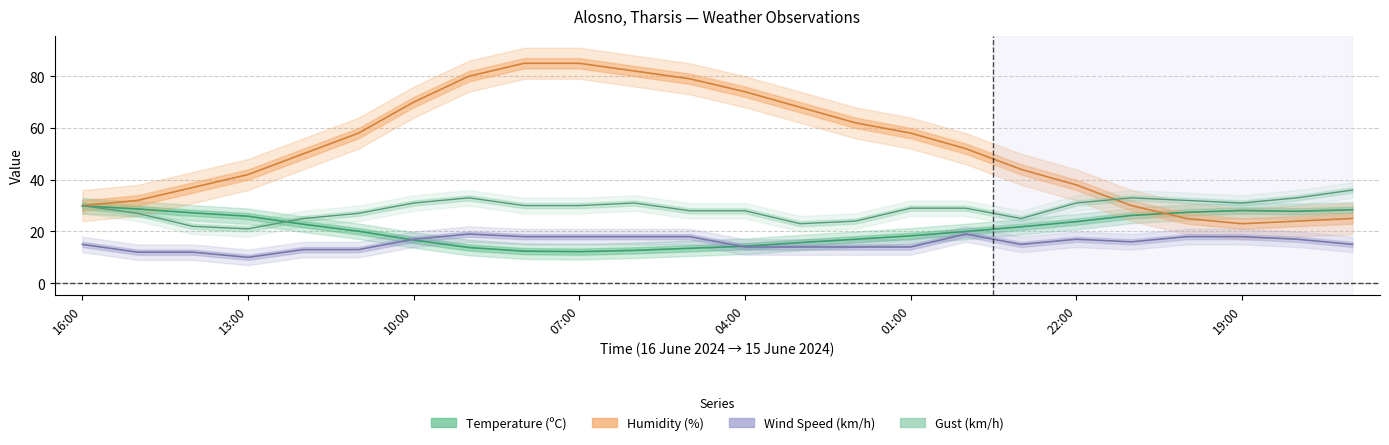

How many intersections are there between wind_speed and temperature?

2